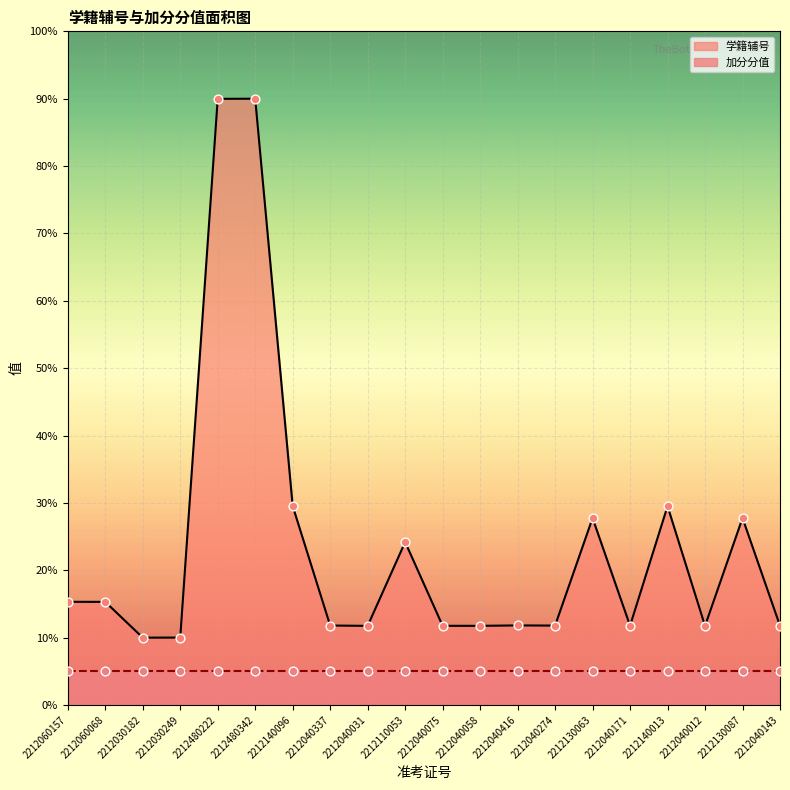

What is the change in value from 2212480342 to 2212040274?

-78.2